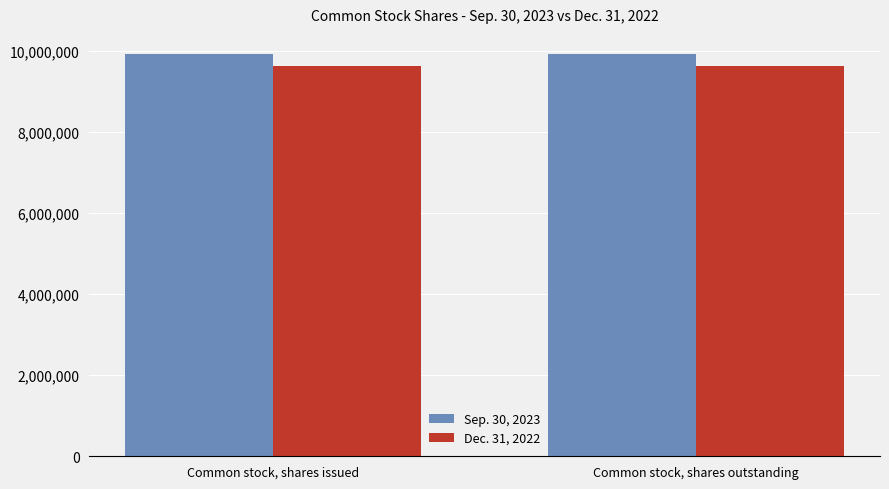

What is the label of the 1st bar from the right?

Common stock, shares outstanding